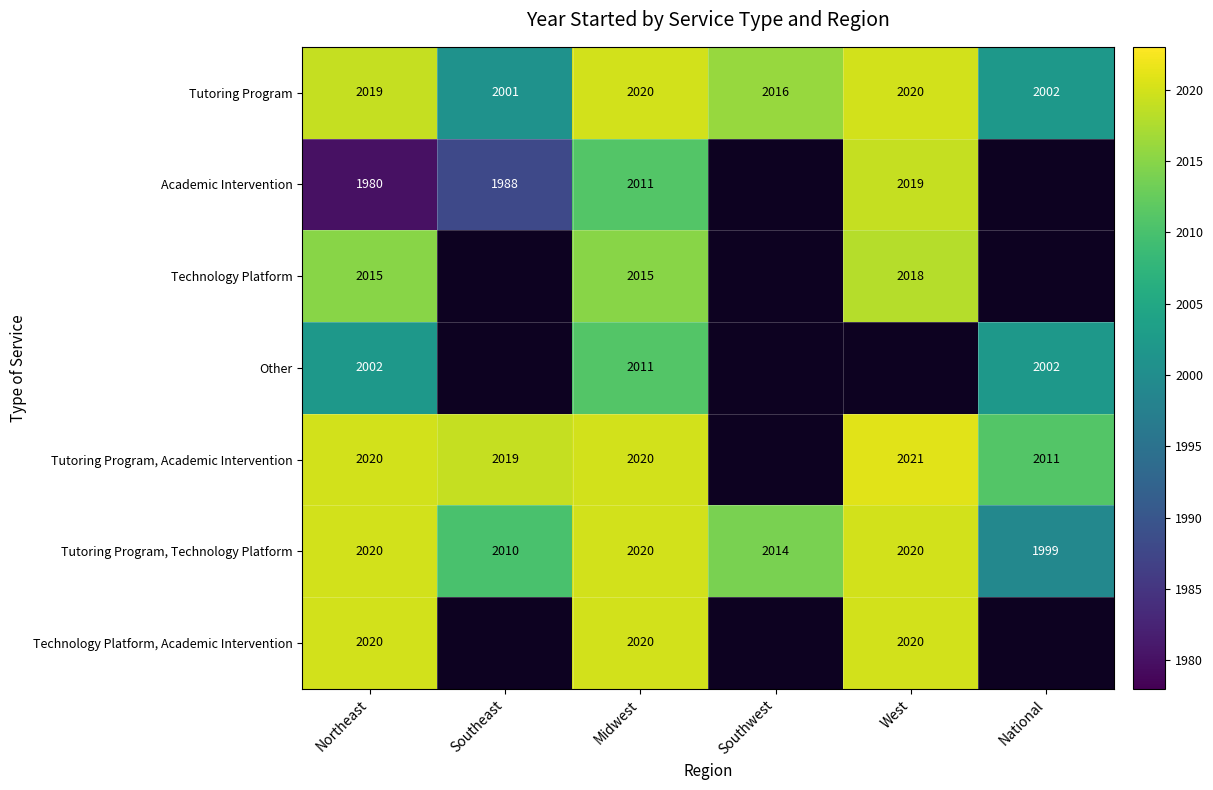

Is the value of Other at Northeast greater than the value of Academic Intervention at West?

No